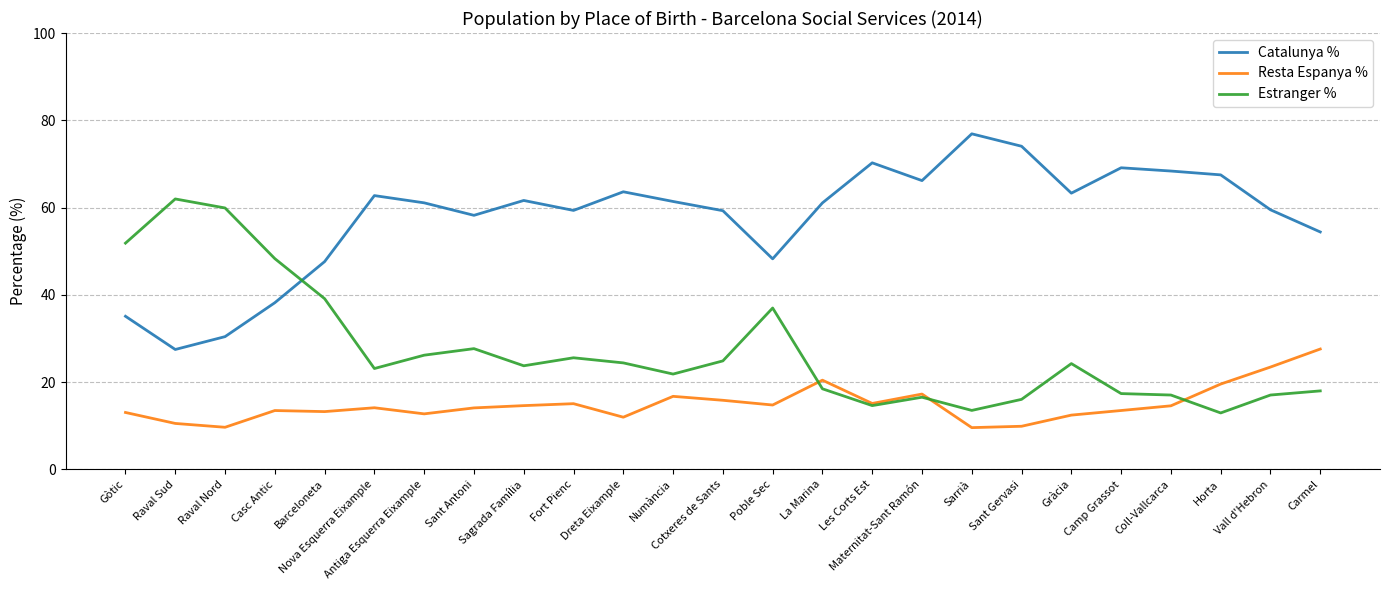

Which series ends up on top after the final intersection of Estranger % and Catalunya %?

Catalunya %